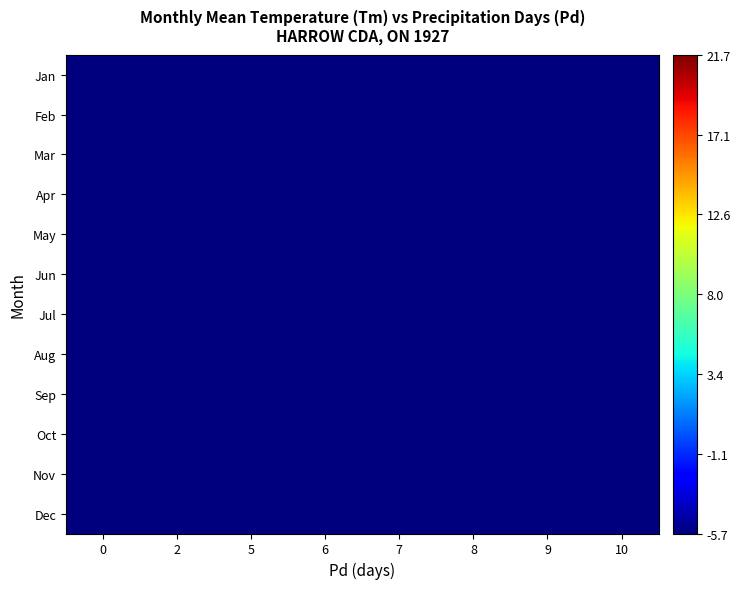

List the series in order of their peak value, lowest first.

Jan, Feb, Mar, Apr, May, Jun, Jul, Aug, Sep, Oct, Nov, Dec